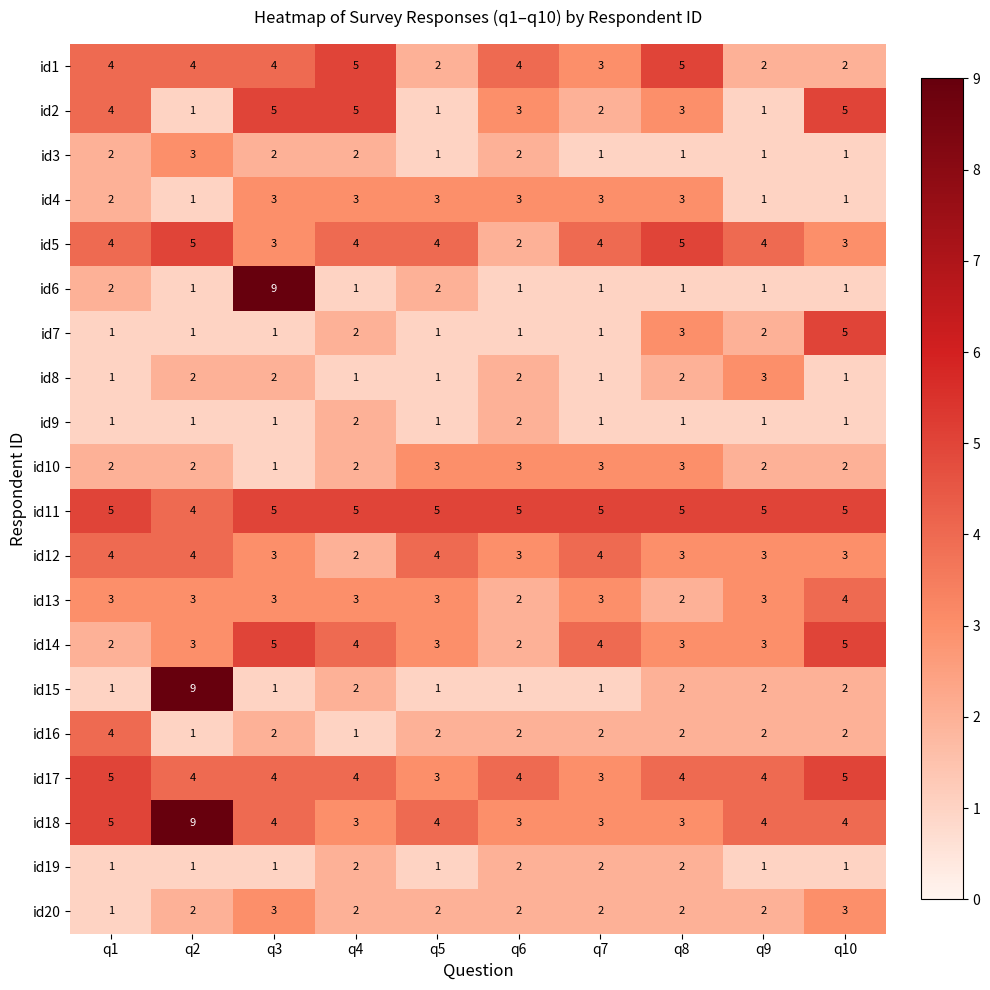

What is the average value of the id17 series?

4